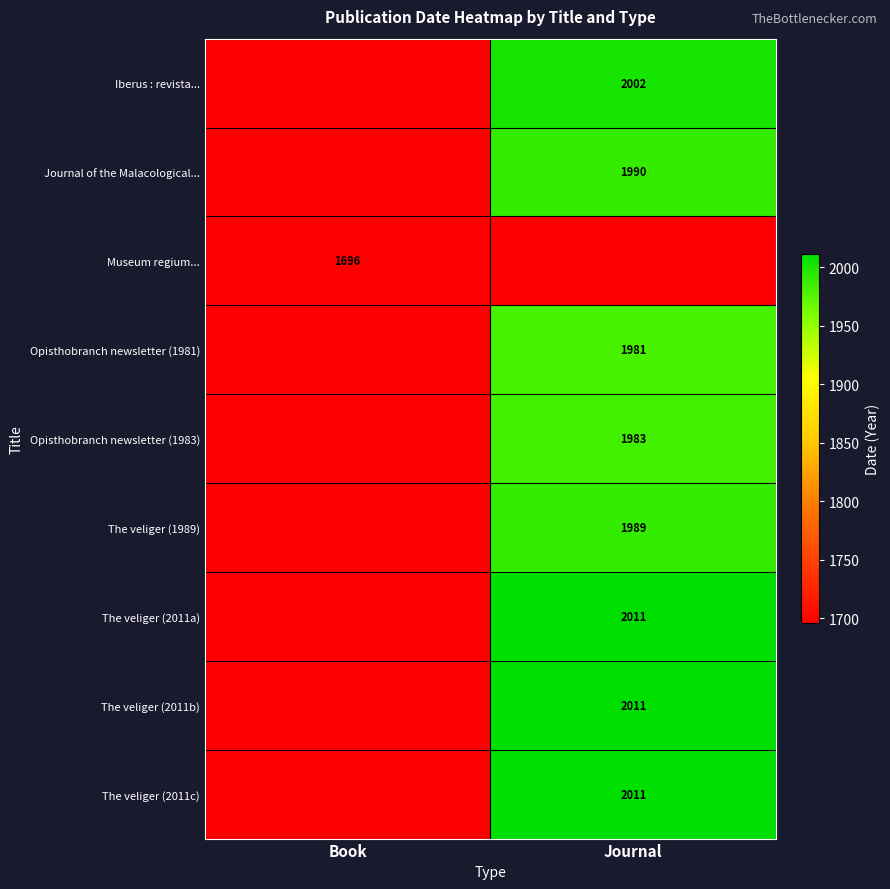

What is the maximum value shown in the chart?

2011